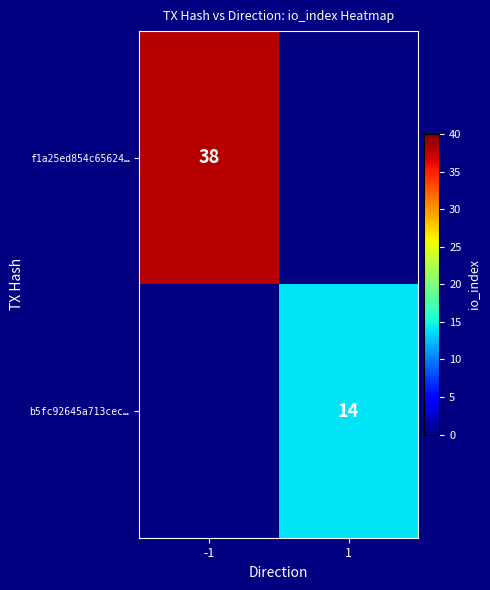

Is the value of f1a25ed854c65624… at -1 greater than the value of b5fc92645a713cec… at 1?

Yes